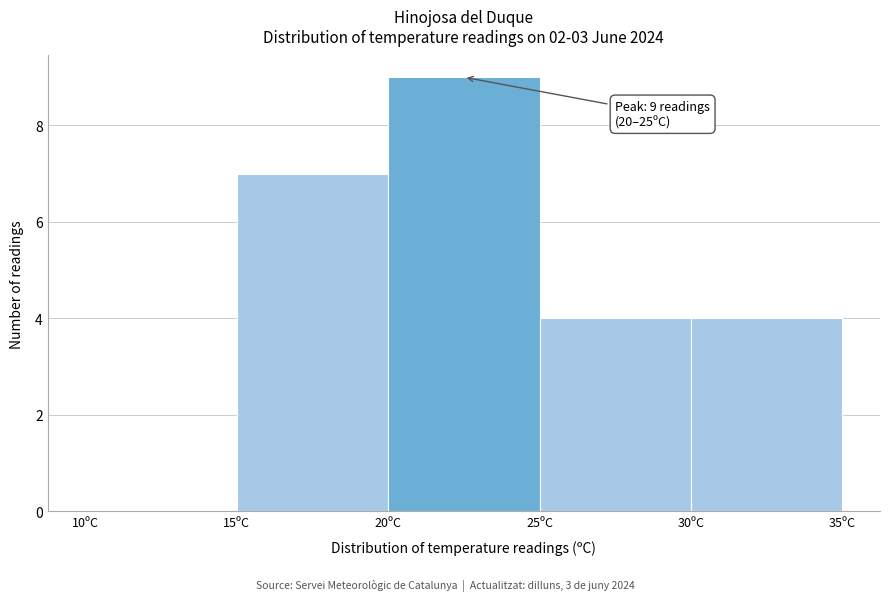

Which range on the x-axis has the tallest bar?

20 to 25